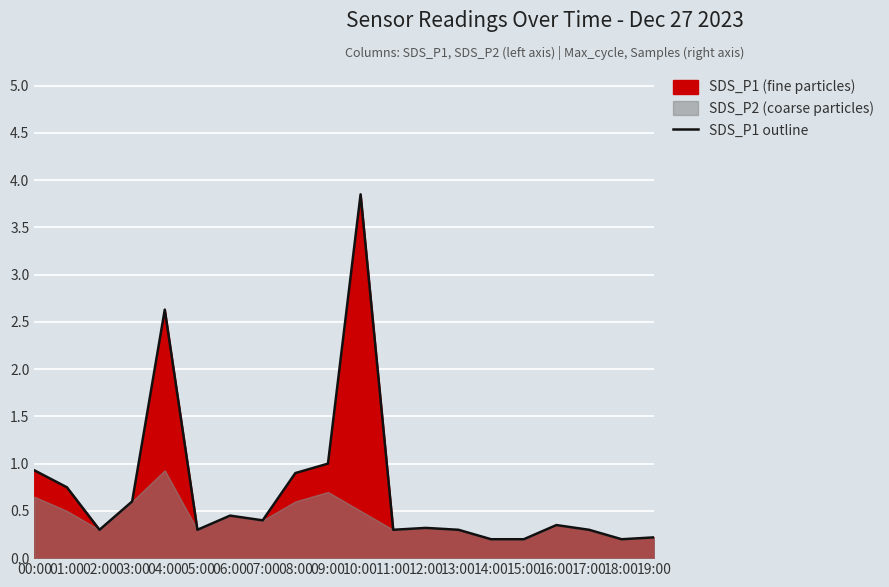

Is it true that the value at 03:00 is 0.8?

False